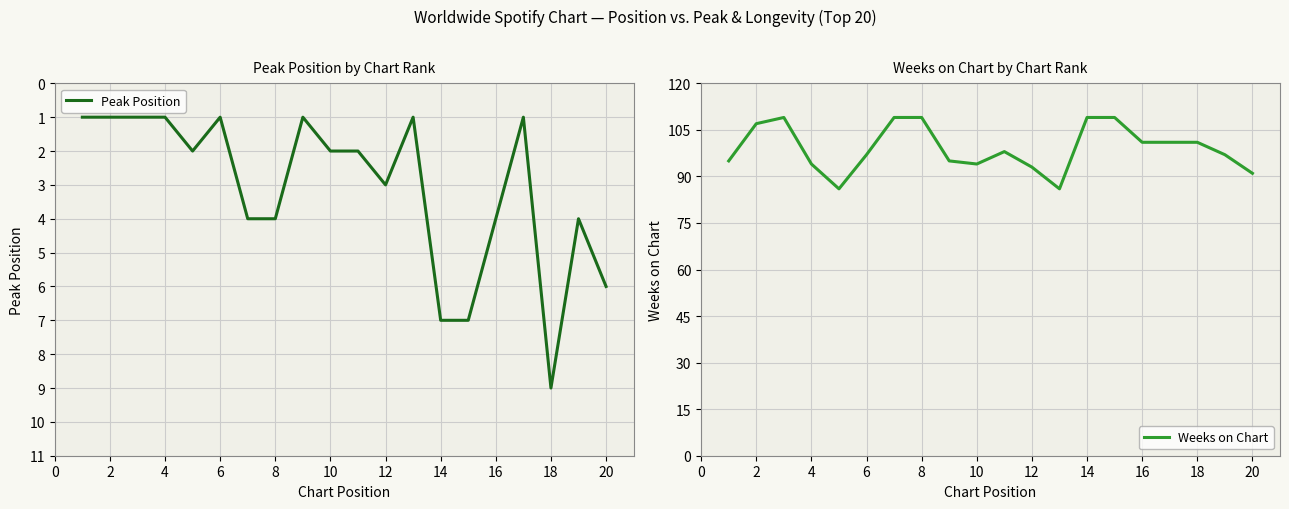

What is the approximate value of Weeks on Chart at 18, to the nearest 10?

100